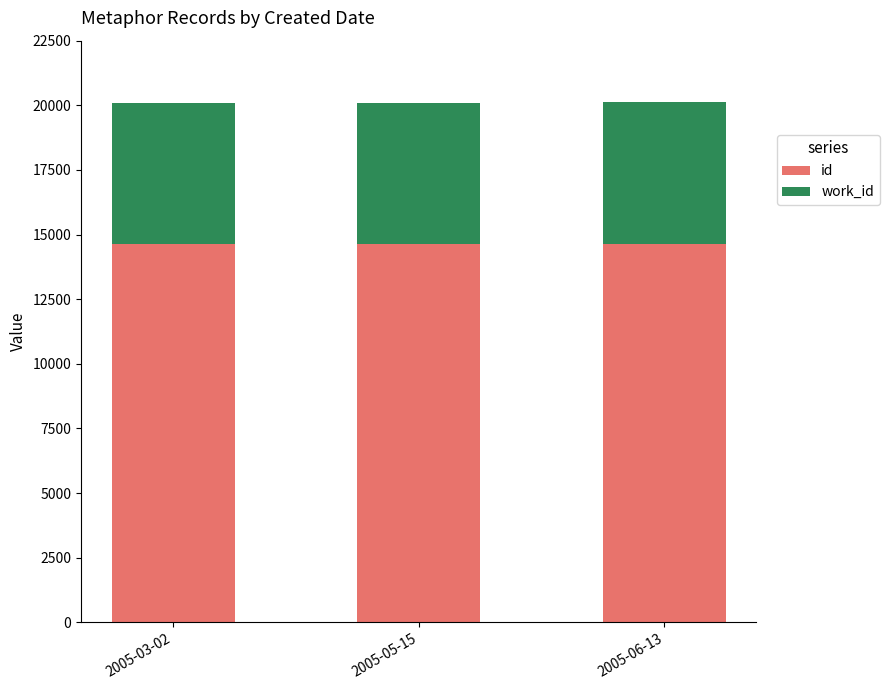

Are the bars grouped side by side (vs. stacked)?

No